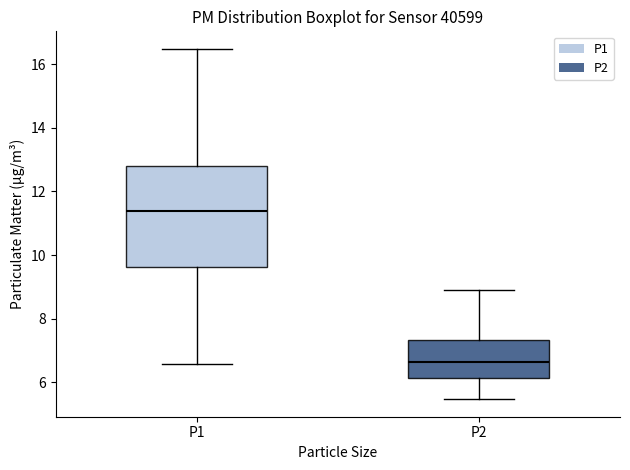

Reading left to right, read every box against the y-axis: the position of its median line, the range the box covers, and the ends of its whiskers. The values are not printed on the chart, so give them approximately, as read against the axis.

P1: median 11.4, box 9.6 to 12.8, whiskers 6.6 to 16.4
P2: median 6.6, box 6.2 to 7.4, whiskers 5.4 to 9.0